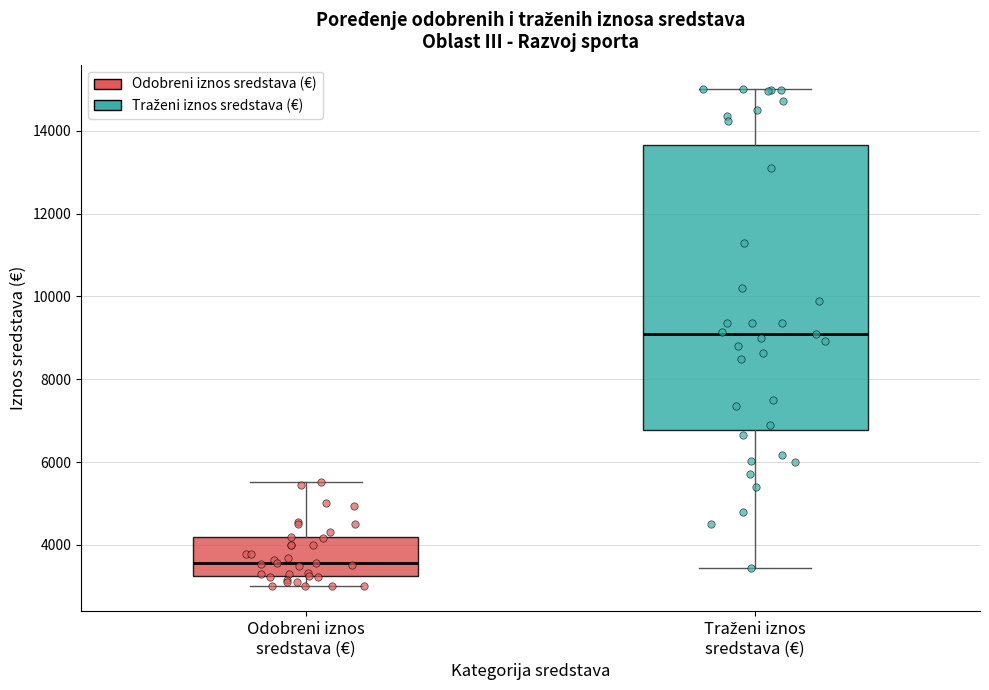

Comparing the boxes themselves (not the whiskers), which one is the tallest?

Traženi iznos sredstava (€)